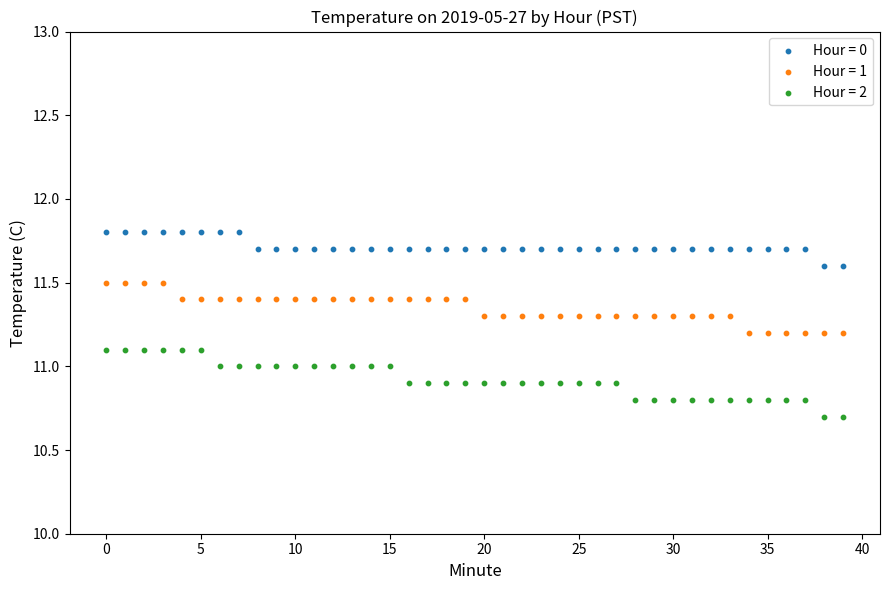

What are all the series names shown in the legend?

Hour = 0, Hour = 1, Hour = 2